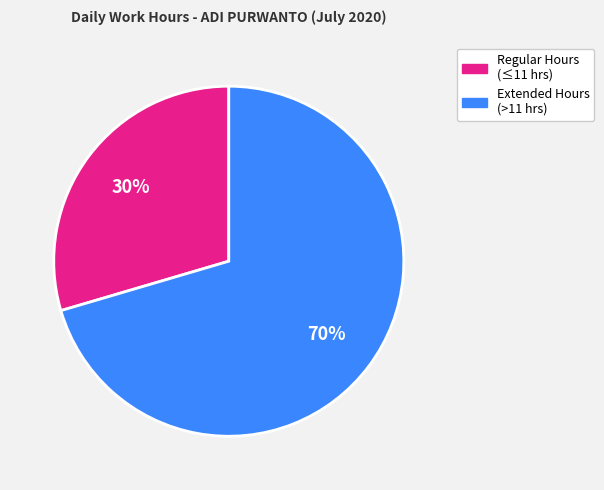

Combined, do Regular Hours (≤11 hrs) and Extended Hours (>11 hrs) account for over 50%?

Yes